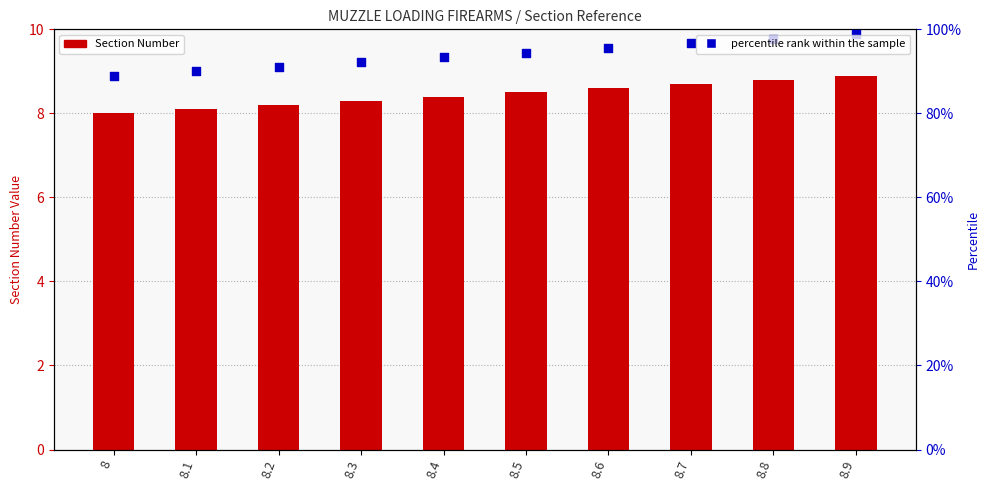

Which series has the largest Y range (max minus min)?

percentile rank within the sample